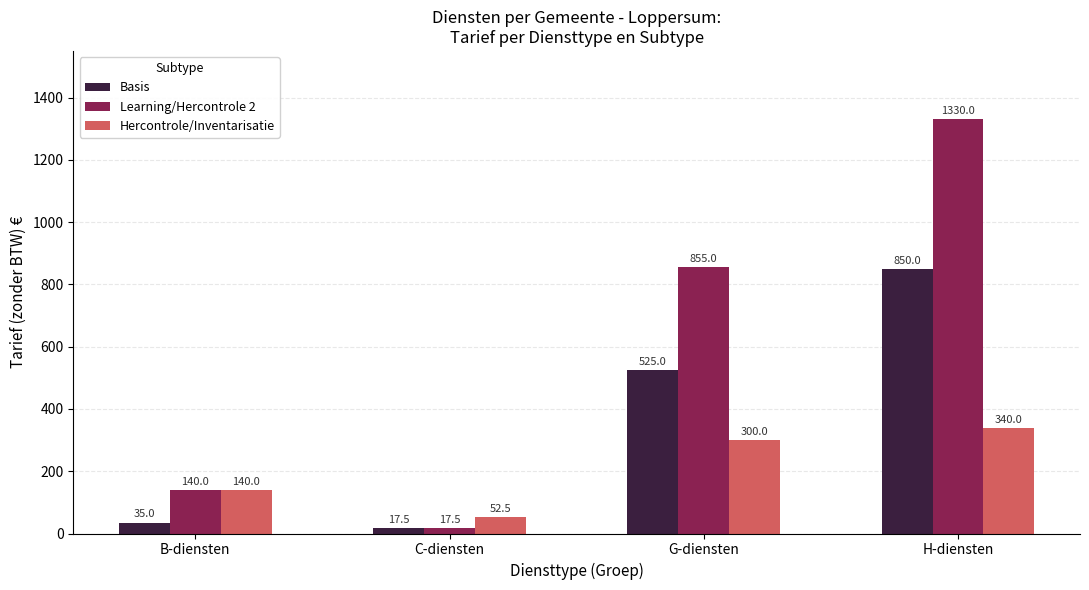

Reading right to left, transcribe all the data shown in this chart.

Basis: 850.0	525.0	17.5	35.0
Learning/Hercontrole 2: 1330.0	855.0	17.5	140.0
Hercontrole/Inventarisatie: 340.0	300.0	52.5	140.0